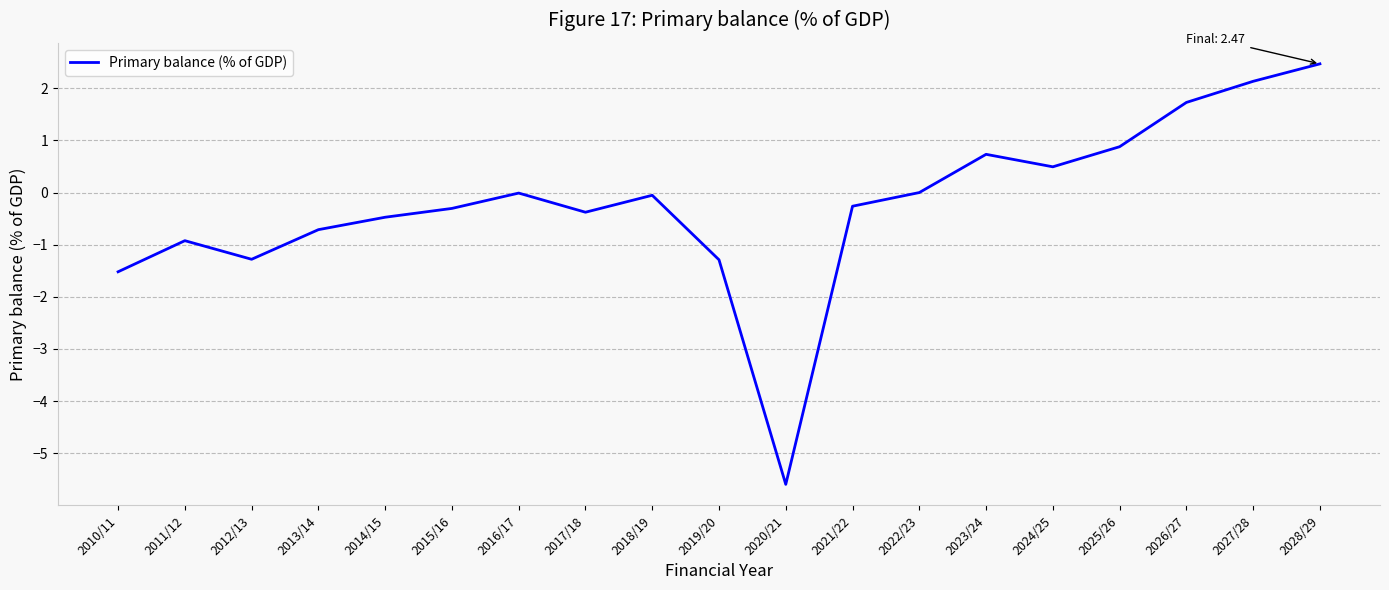

Which category has the highest value across all series?

2028/29